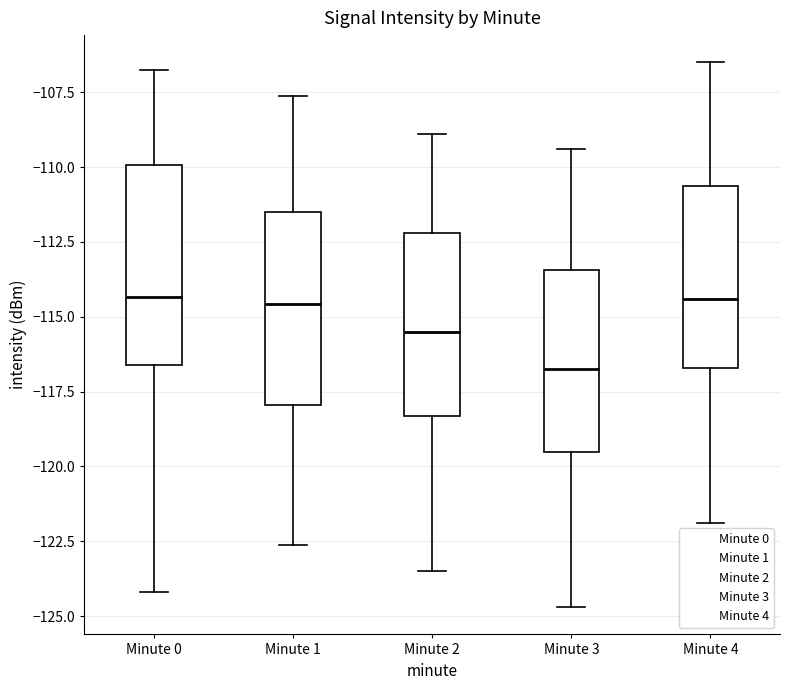

Where does the median line of the box for Minute 3 sit on the y-axis? The values are not printed on the chart, so give them approximately, as read against the axis.

-116.5